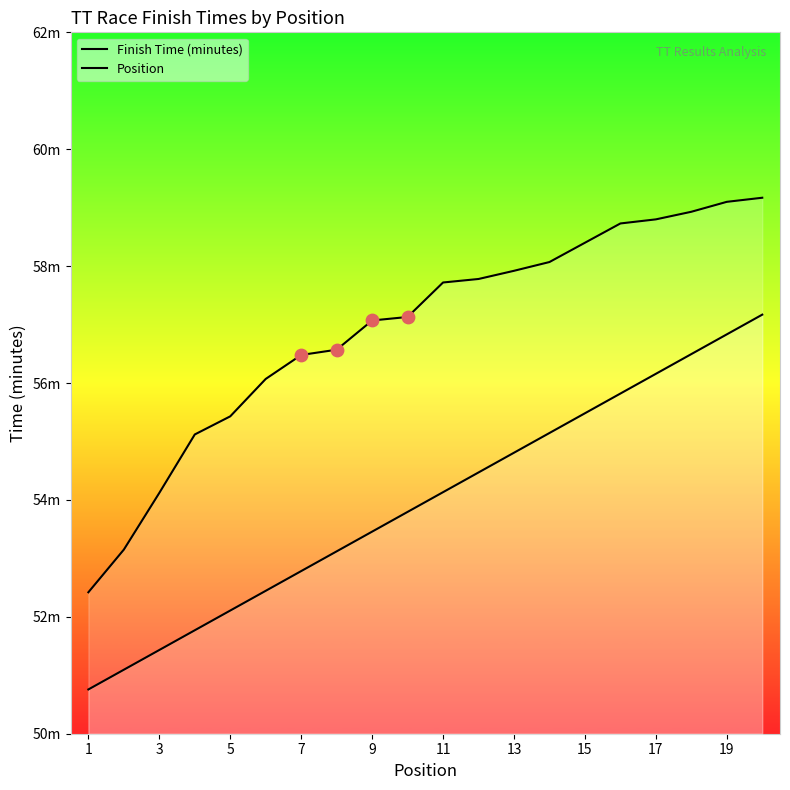

Which series has the widest spread of Y values?

Finish Time (minutes)